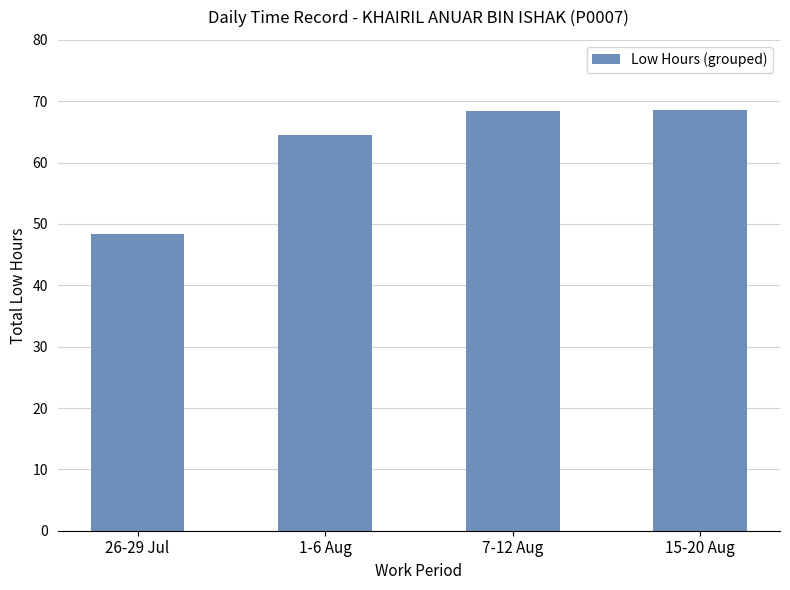

How many data points are less than 68?

2